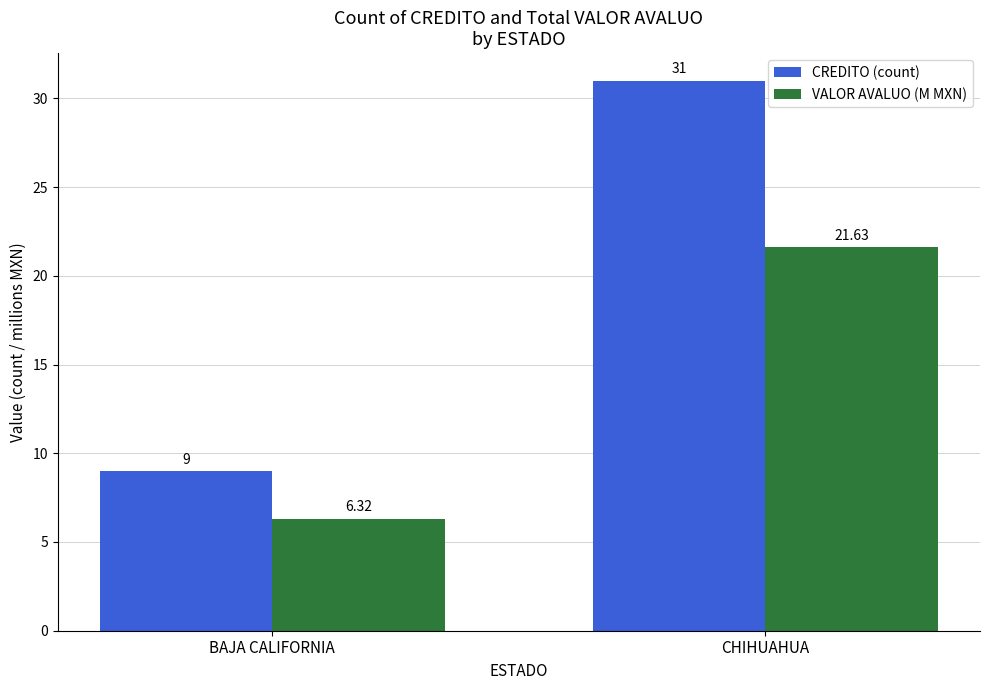

Does the chart contain stacked bars?

No